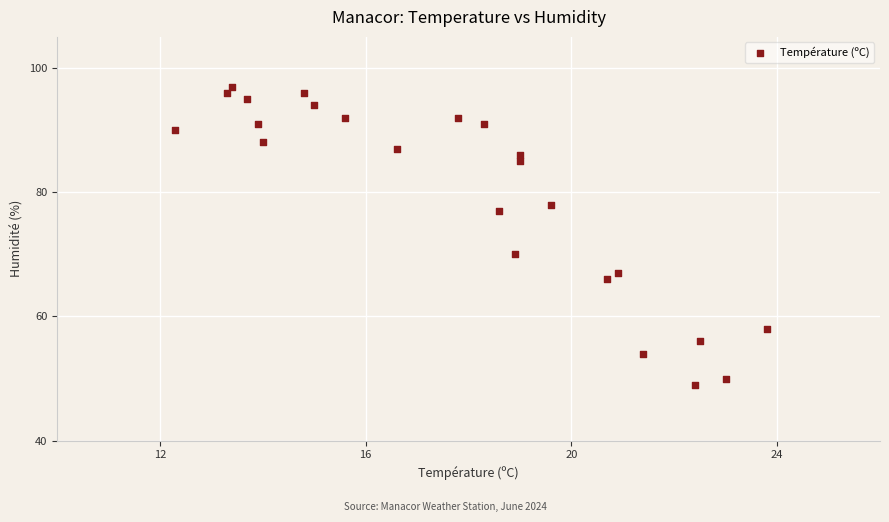

What Y value in the scatter plot is closest to 73?

70